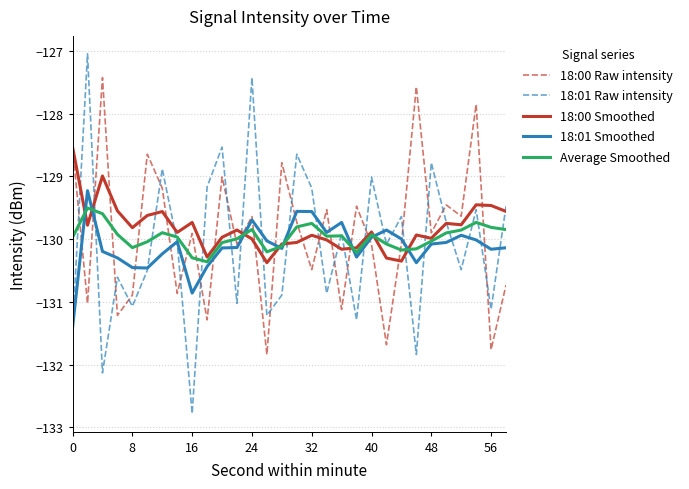

What are all the series names shown in the legend?

18:00 Raw intensity, 18:01 Raw intensity, 18:00 Smoothed, 18:01 Smoothed, Average Smoothed